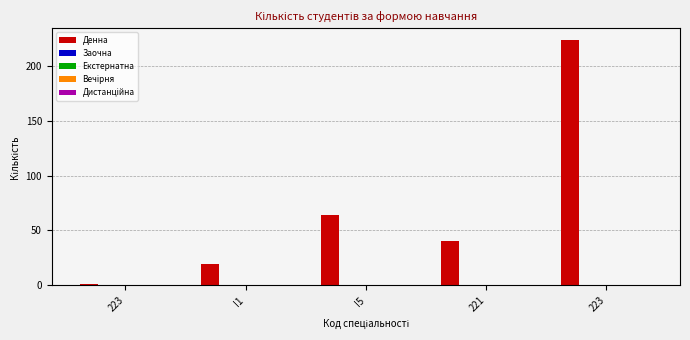

What is the sum of all values?

347